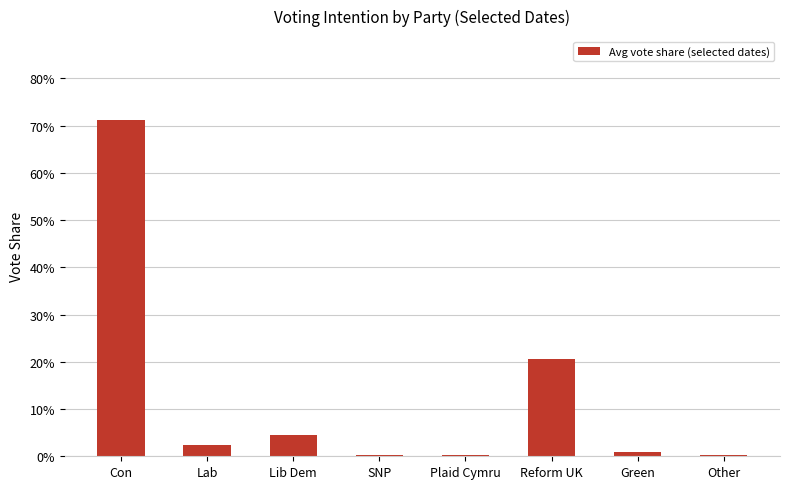

What is the change in value from Con to Lab?

-0.7